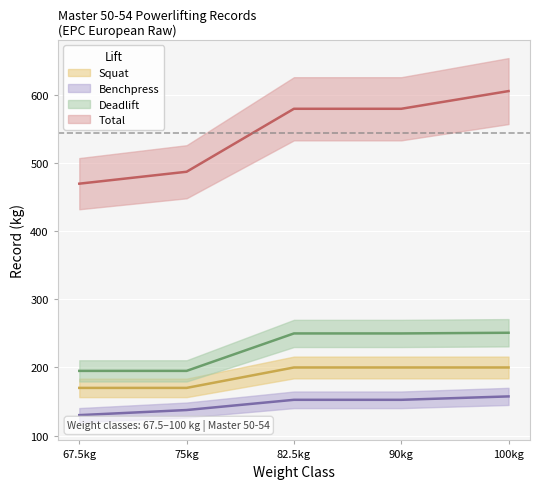

What are all the series names shown in the legend?

Squat, Benchpress, Deadlift, Total